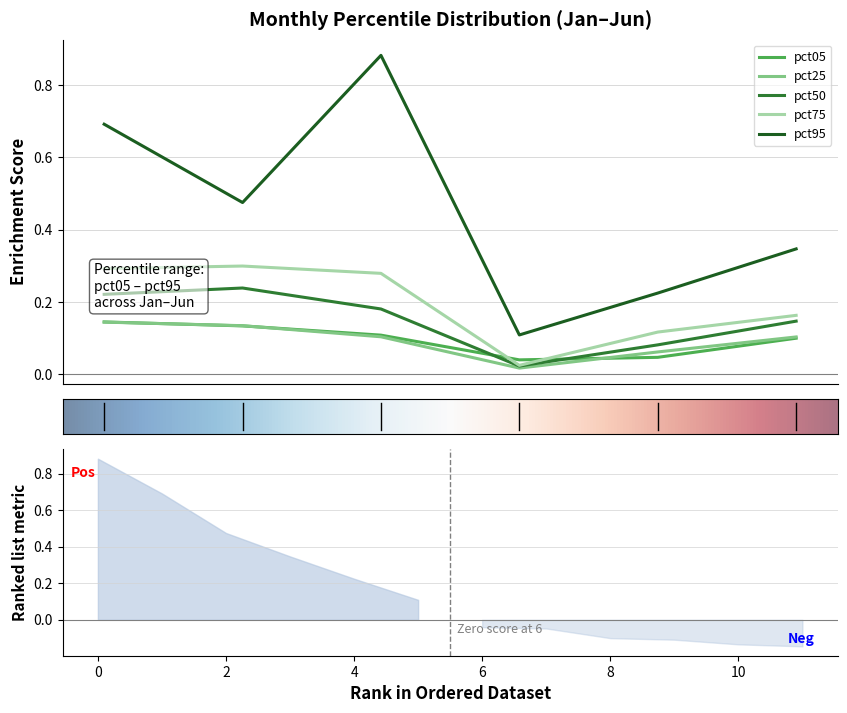

True or false: pct95 and pct05 intersect in this chart.

False